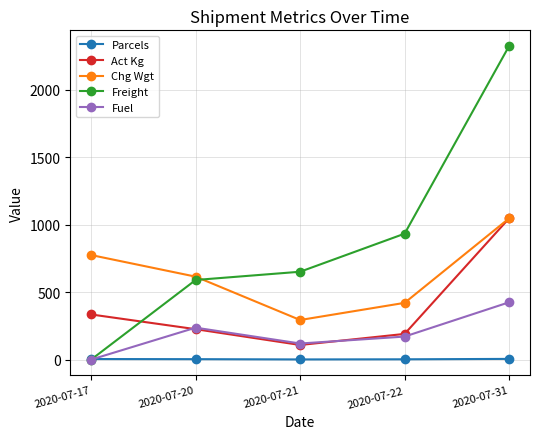

At which category does the chart reach its peak across all series?

2020-07-31